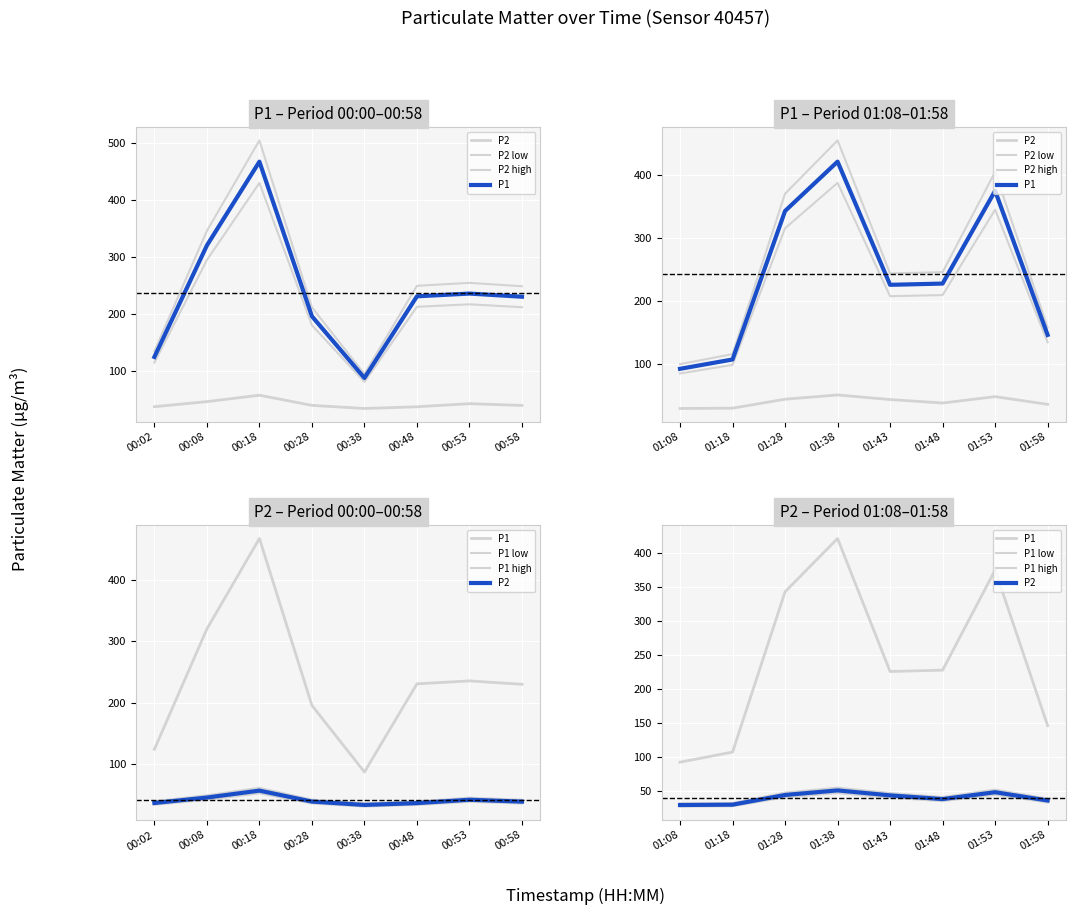

At how many categories does at least one series exceed 216?

5